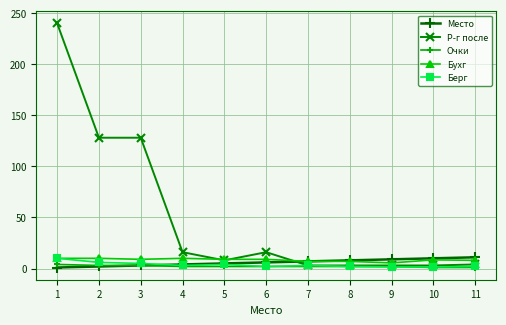

Which series has the largest range (max minus min)?

Р-г после